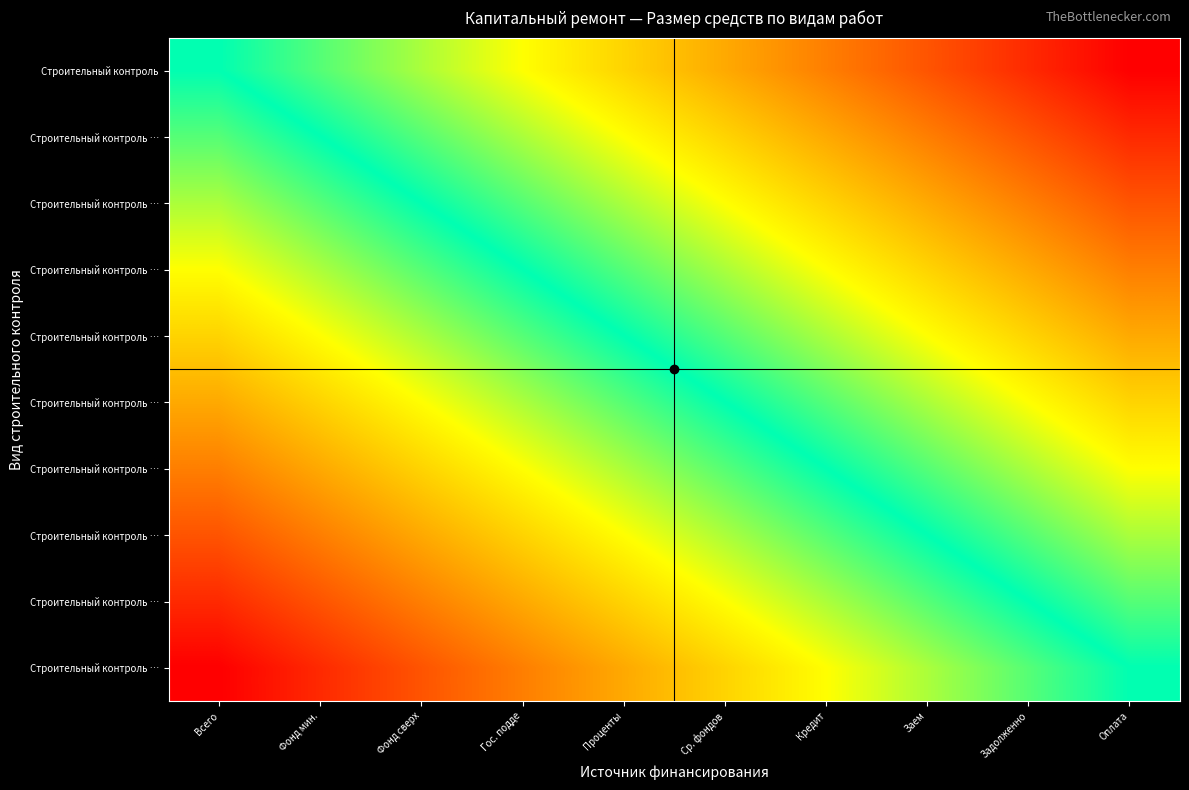

How many categories are shown in the chart?

10